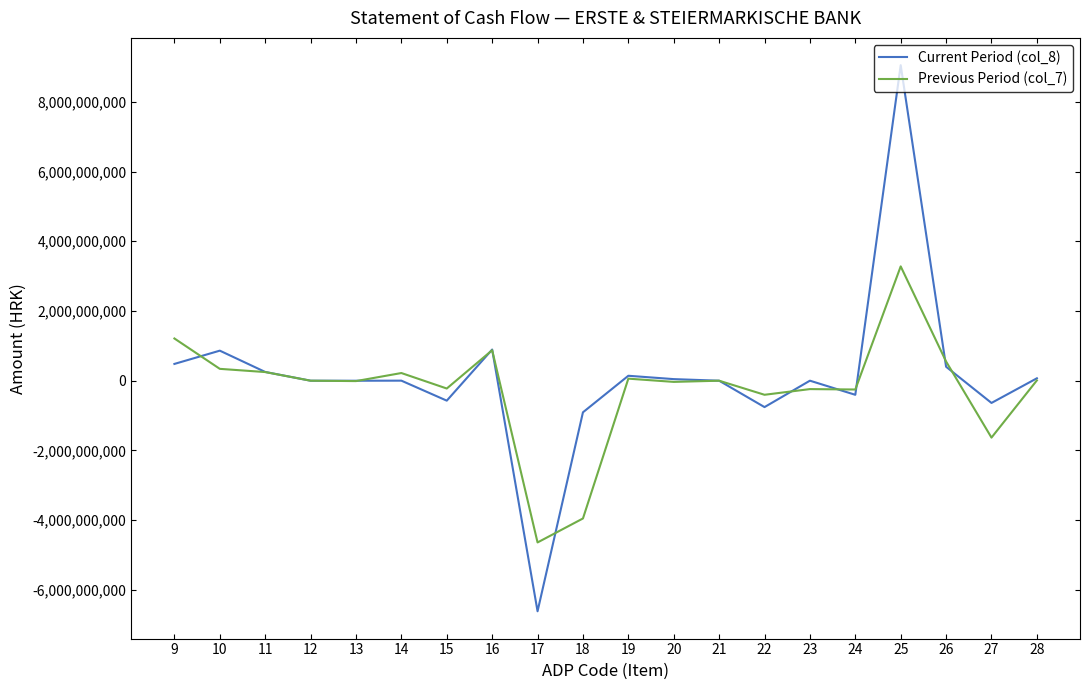

What is the spread (max minus min) of values at 19?

82970696